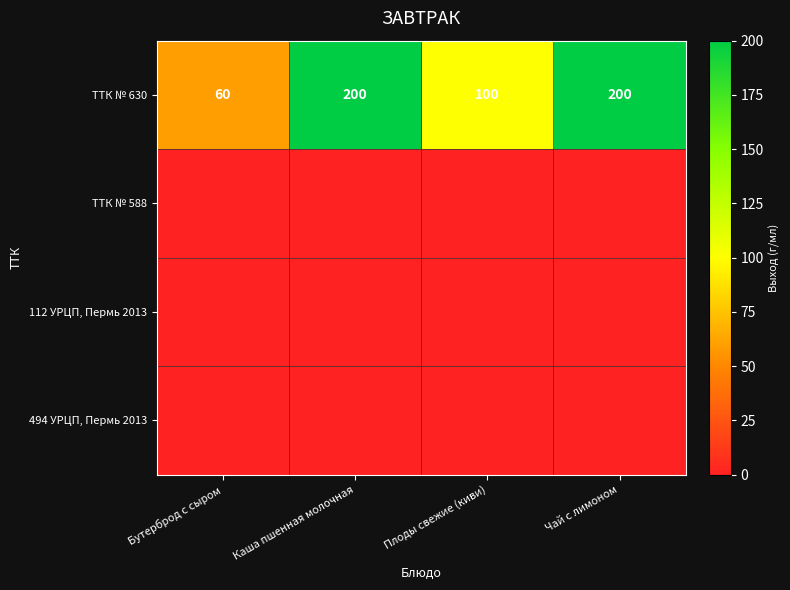

Count the ТТК № 630 values in the range 100 to 200.

3